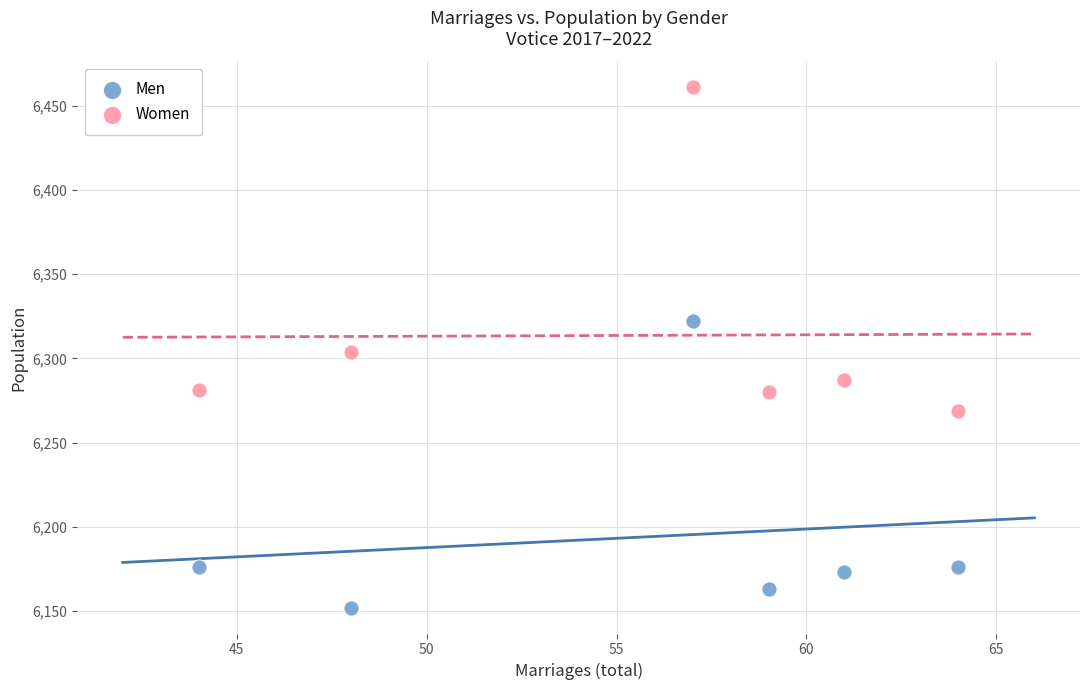

Which series has the largest Y range (max minus min)?

Women